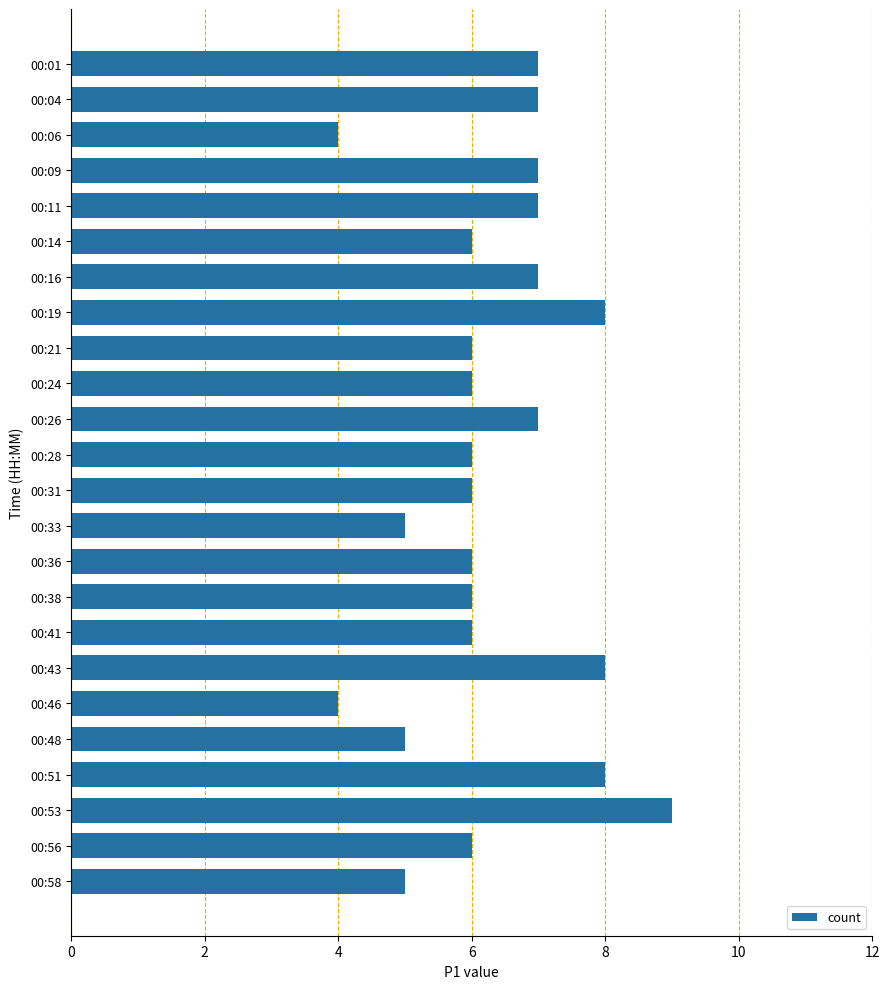

Does the chart contain any negative values?

No